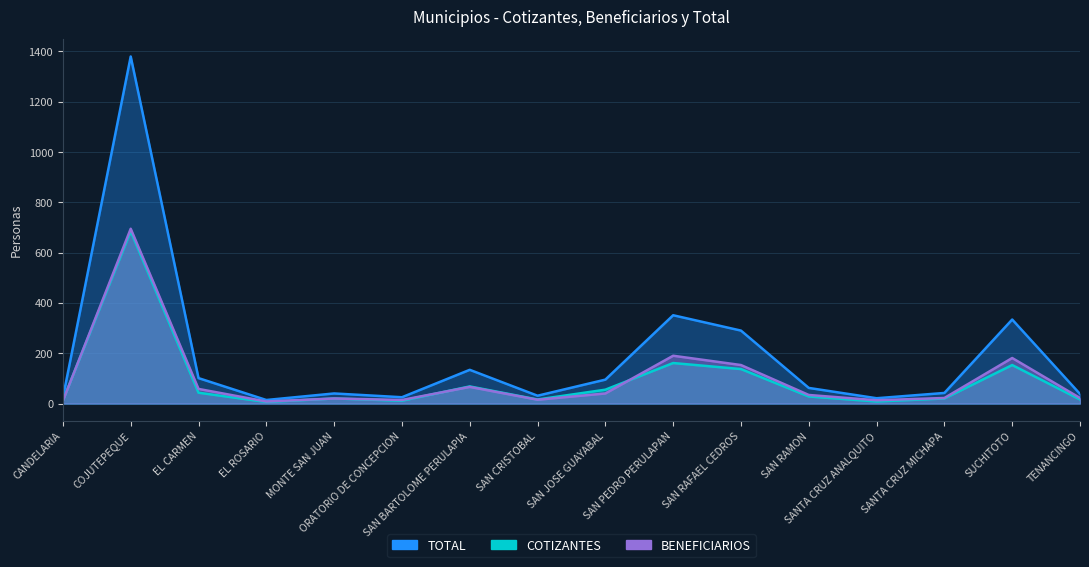

True or false: TOTAL and COTIZANTES cross at least once.

False